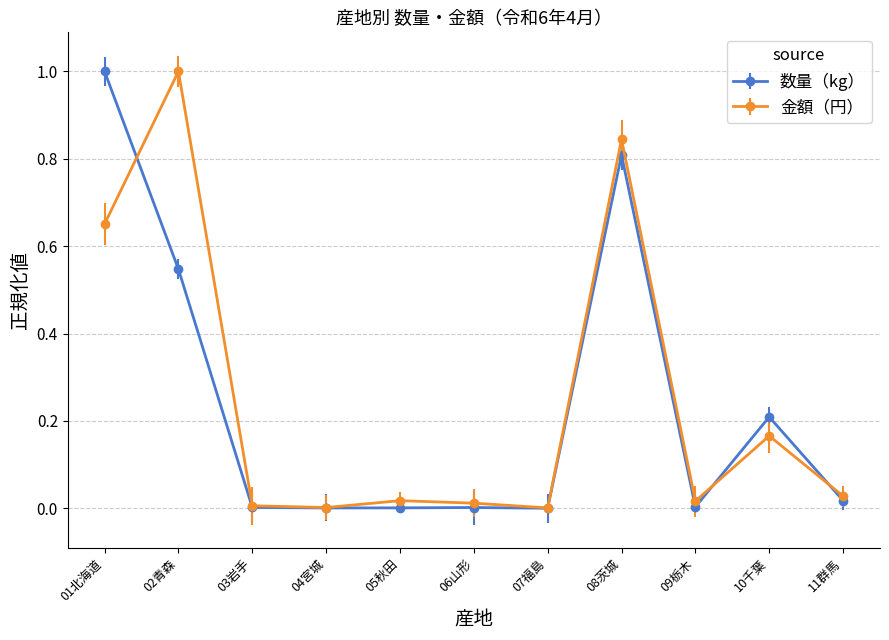

What is the total value across all series at 01北海道?

1.7